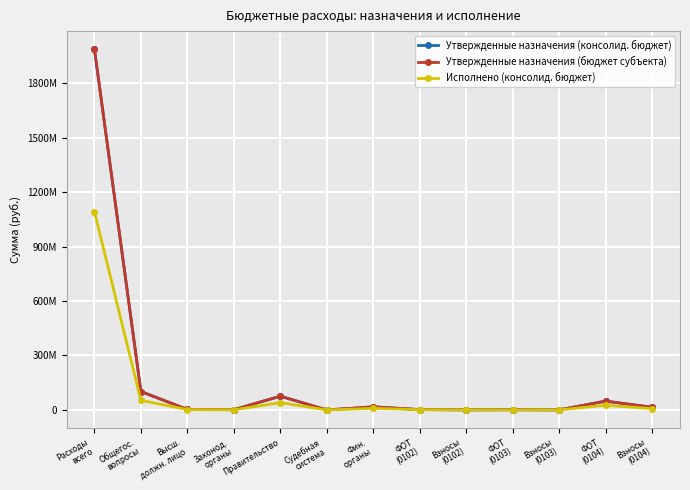

True or false: Исполнено (консолид. бюджет) and Утвержденные назначения (консолид. бюджет) intersect in this chart.

False